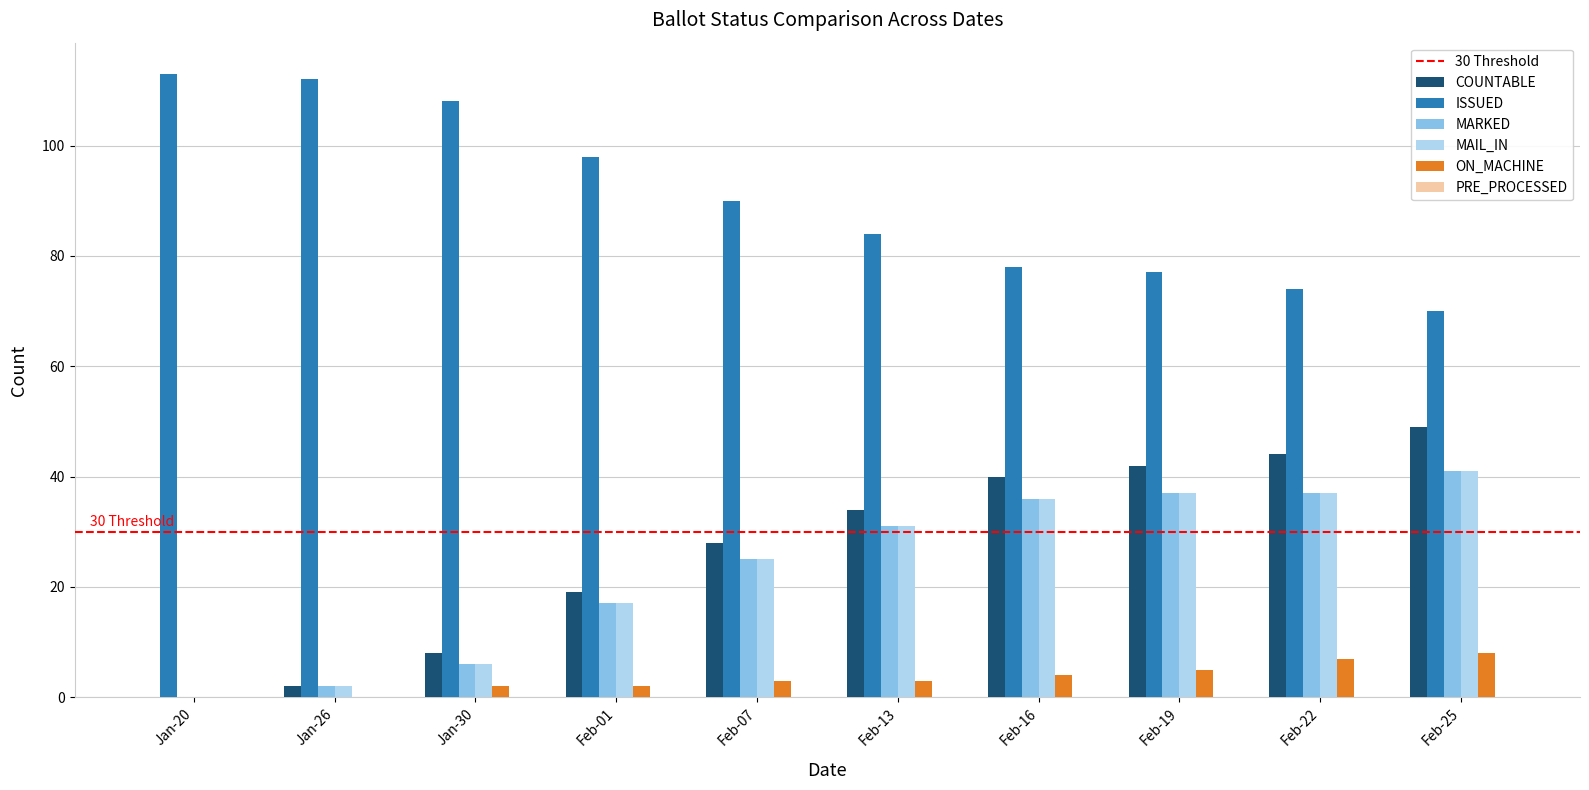

Are the bars grouped side by side (vs. stacked)?

Yes